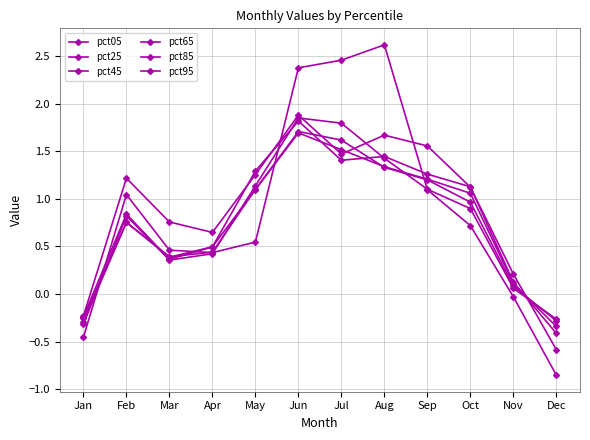

How many lines are shown in the chart?

6